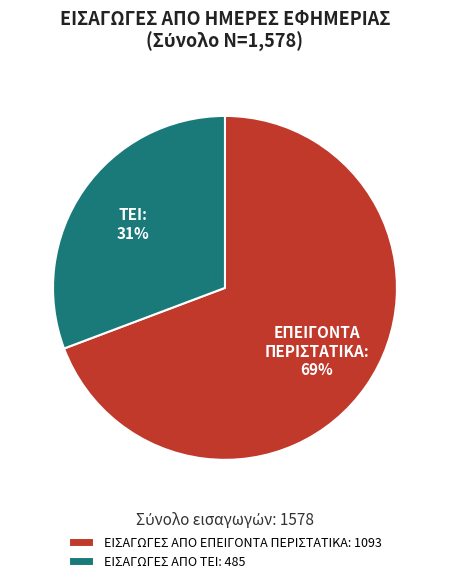

To the nearest percent, what is the average slice percentage?

50%